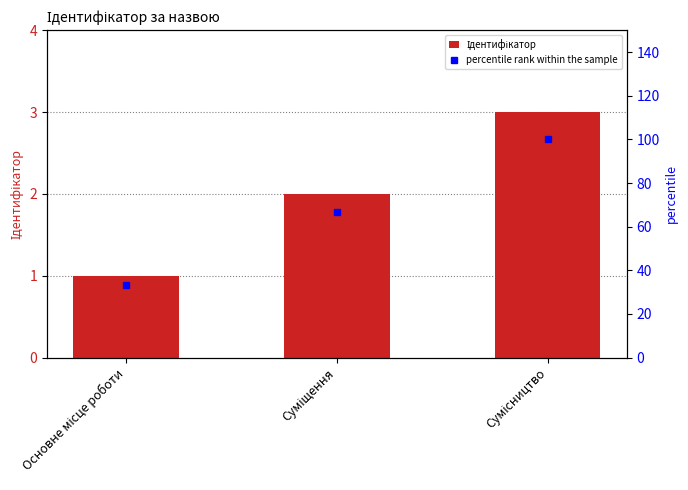

Which series has the largest total across all categories?

percentile rank within the sample